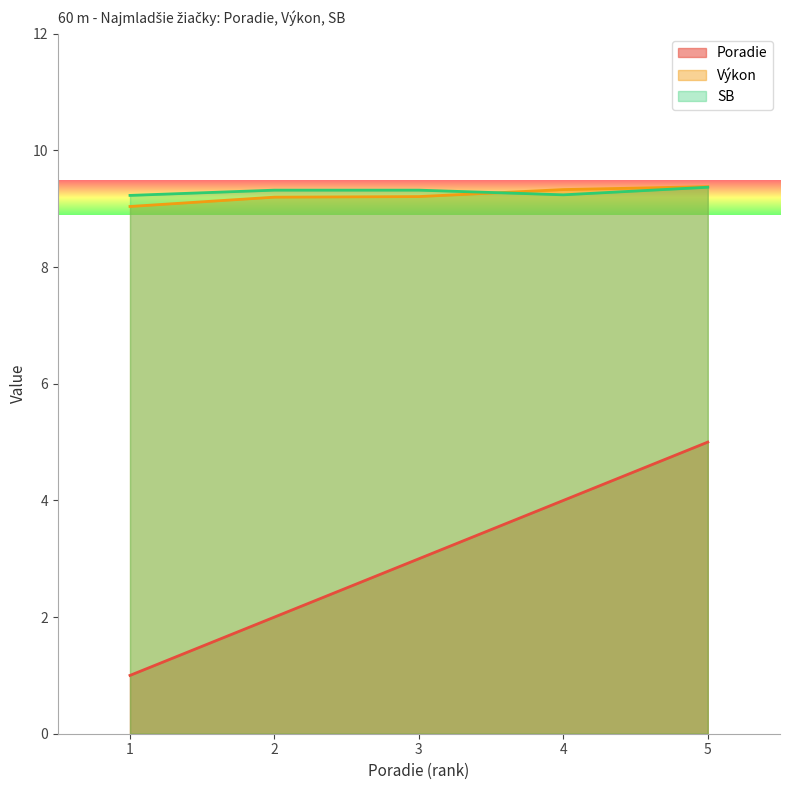

How many data points in Poradie are above 3?

2